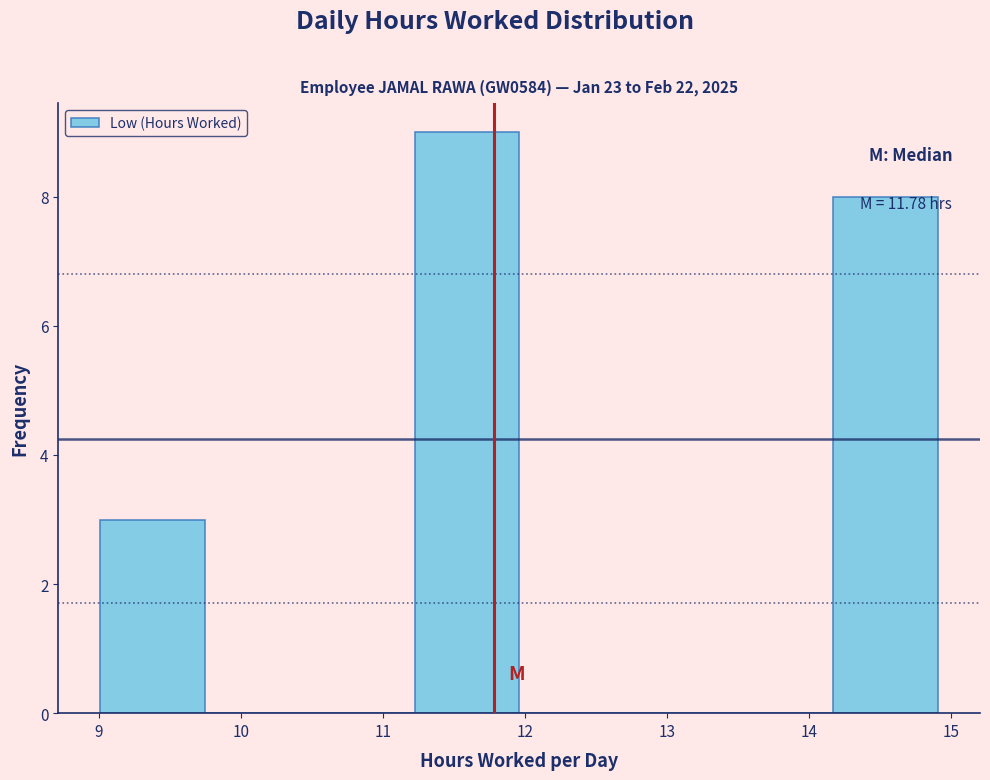

Which range on the x-axis has the tallest bar?

11.2 to 12.0